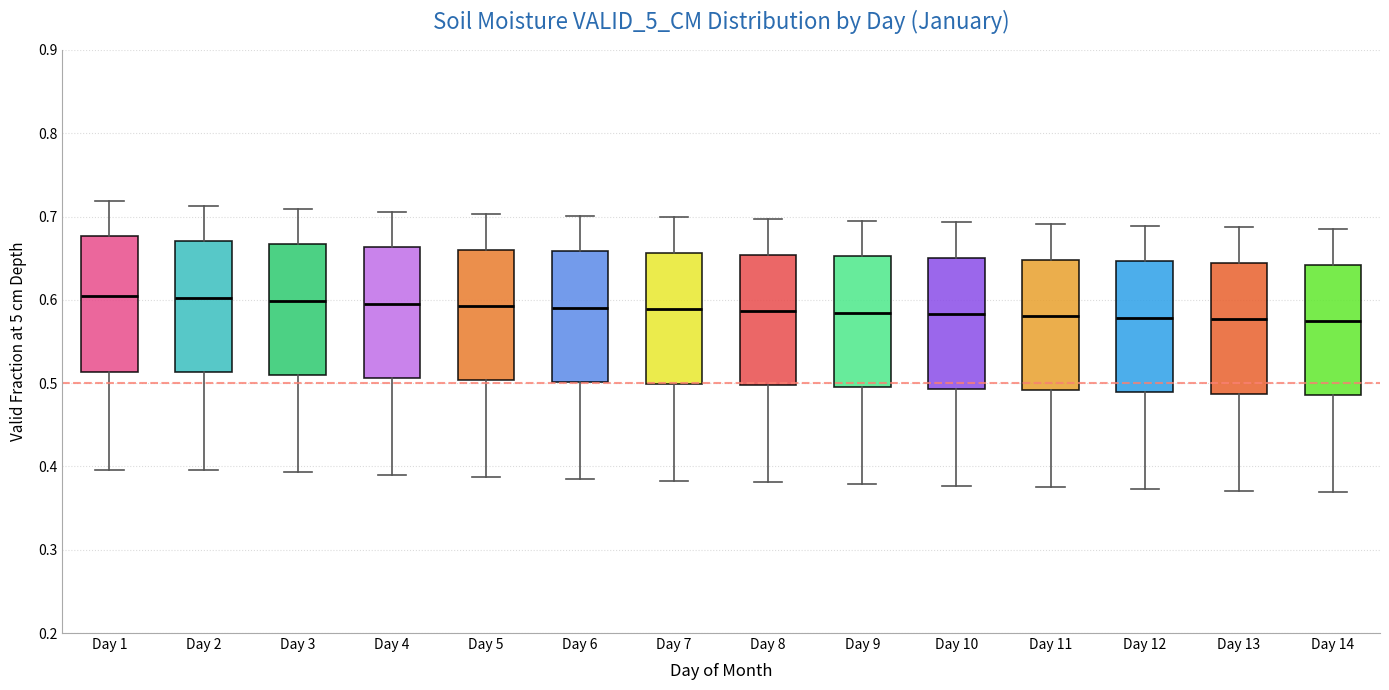

Where is the lower edge of the box for Day 10 on the y-axis? The values are not printed on the chart, so give them approximately, as read against the axis.

0.49